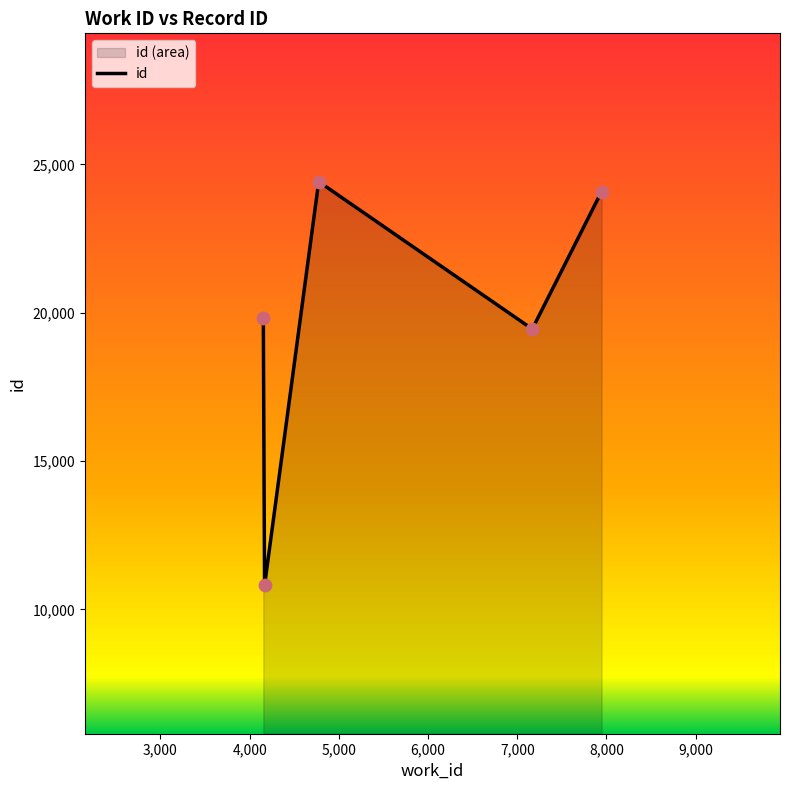

True or false: the data has more than 0 interior local peaks.

True